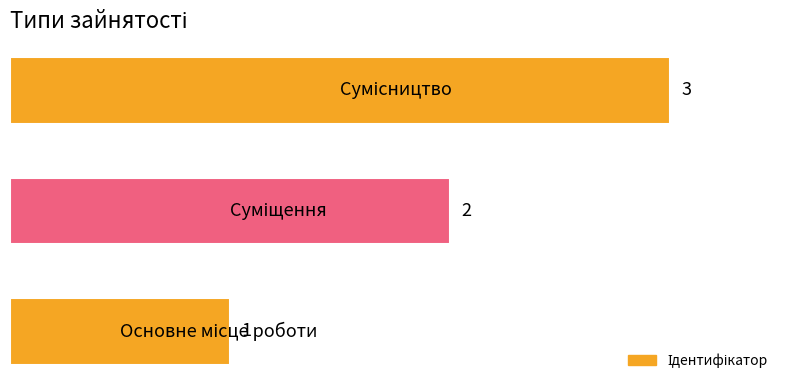

What is the minimum value shown in the chart?

1